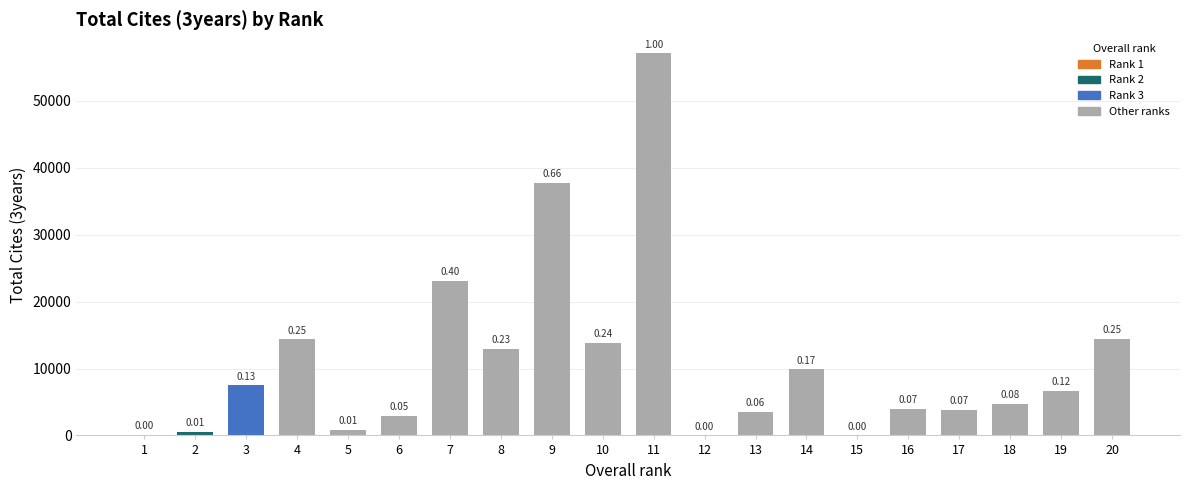

The chart shows a value of 9869 at 14. True or false?

True